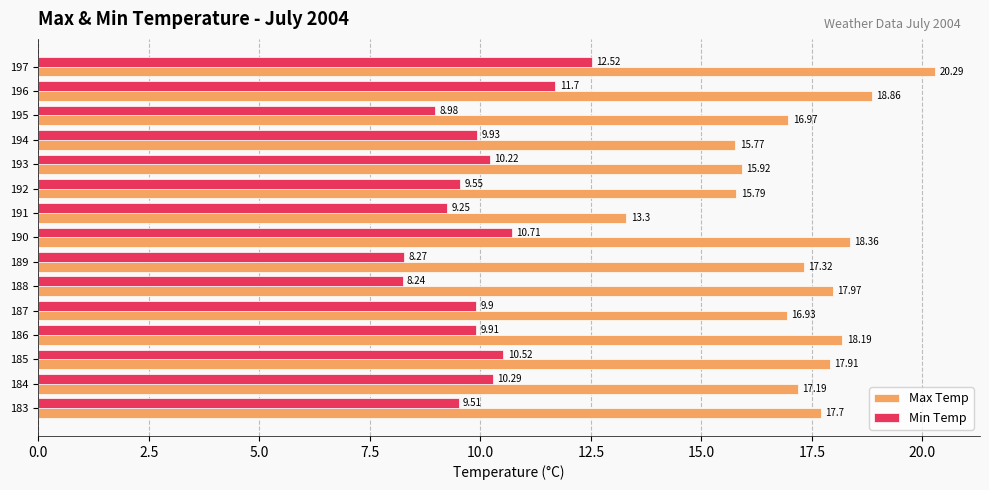

Which series has the widest spread of values?

Max Temp